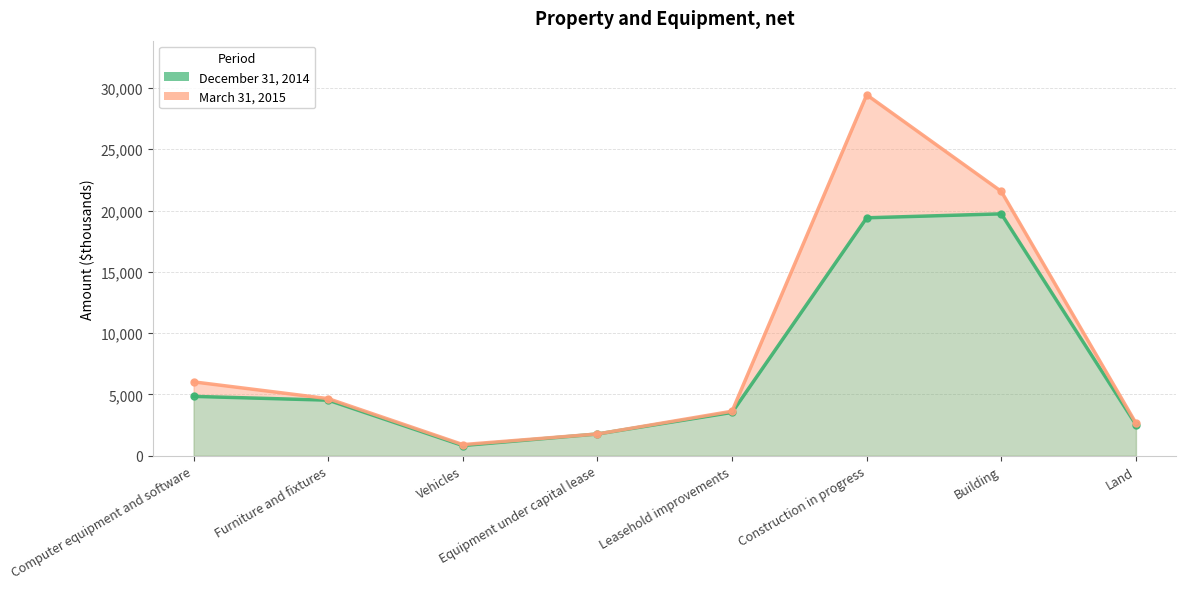

What position from the left is Computer equipment and software?

1